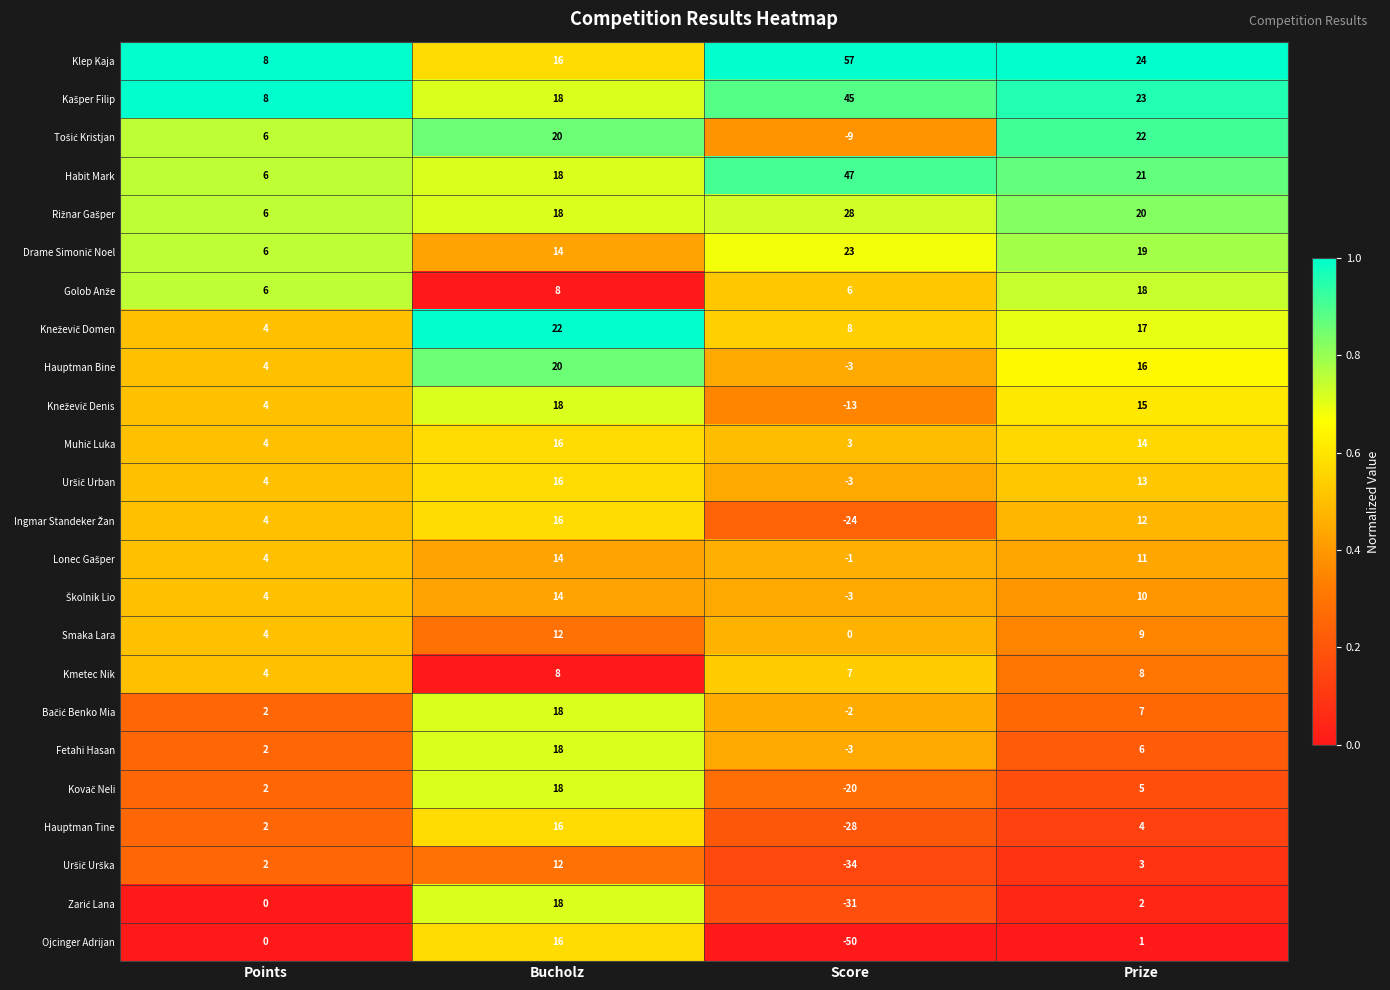

How many series are shown in this chart?

24